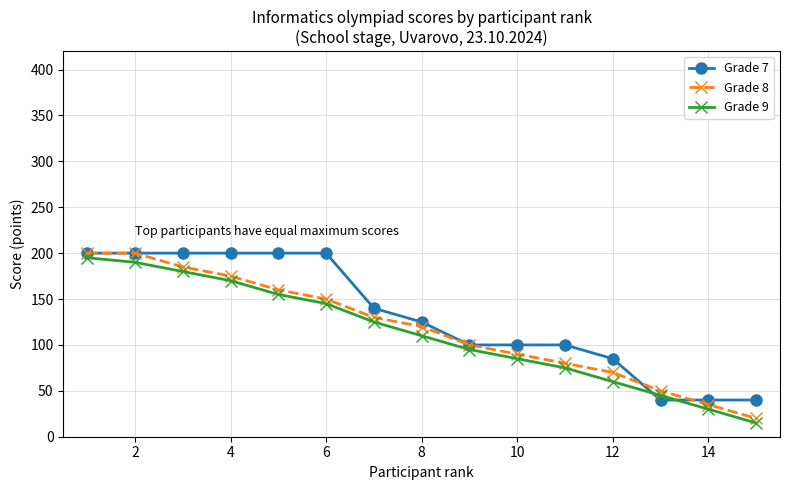

Does the chart have visible grid lines?

Yes